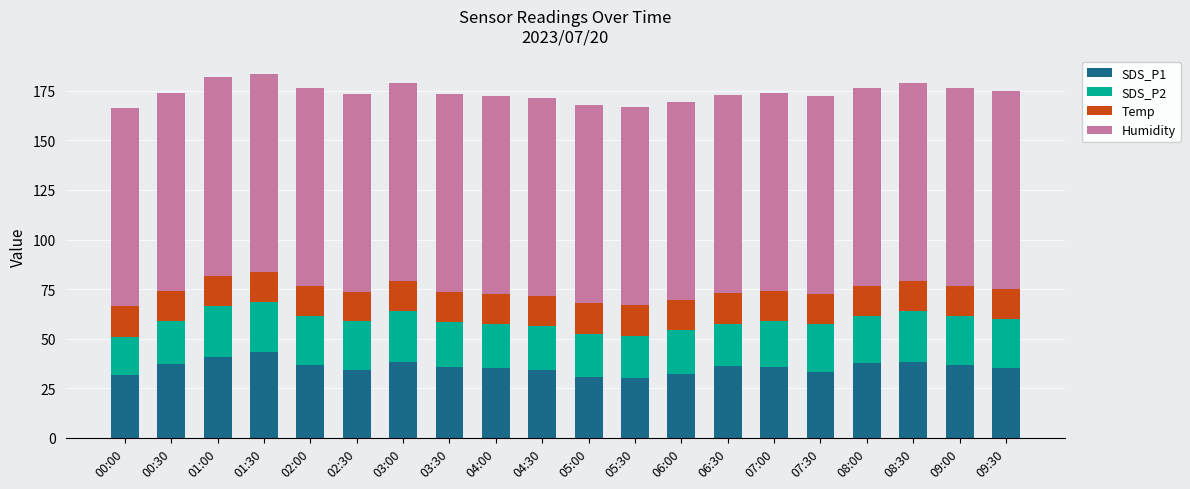

What is the total value across all series at 07:00?

174.0